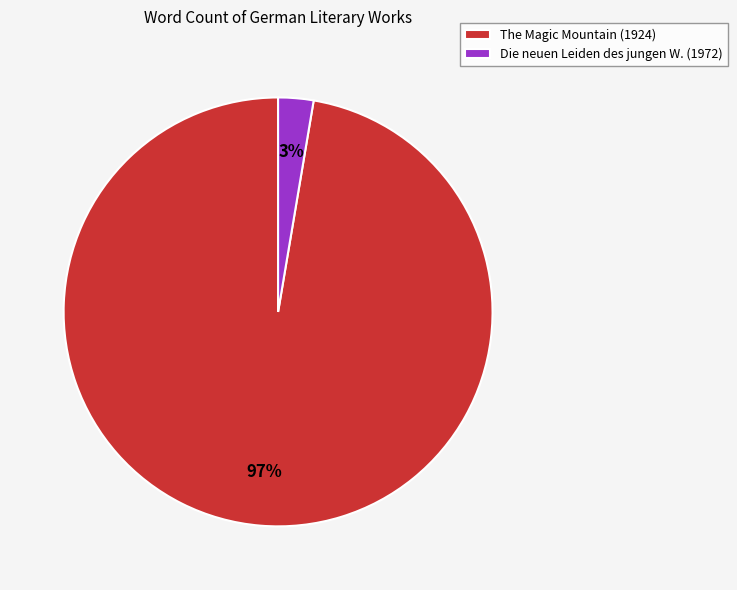

Does Die neuen Leiden des jungen W. (1972) represent more than half of the total?

No